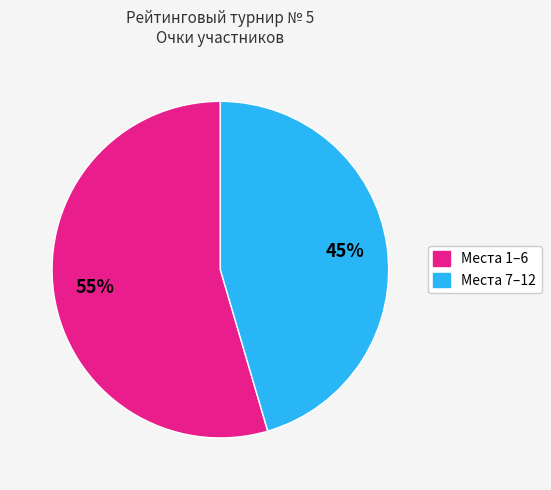

To the nearest percent, what is the average slice percentage?

50%